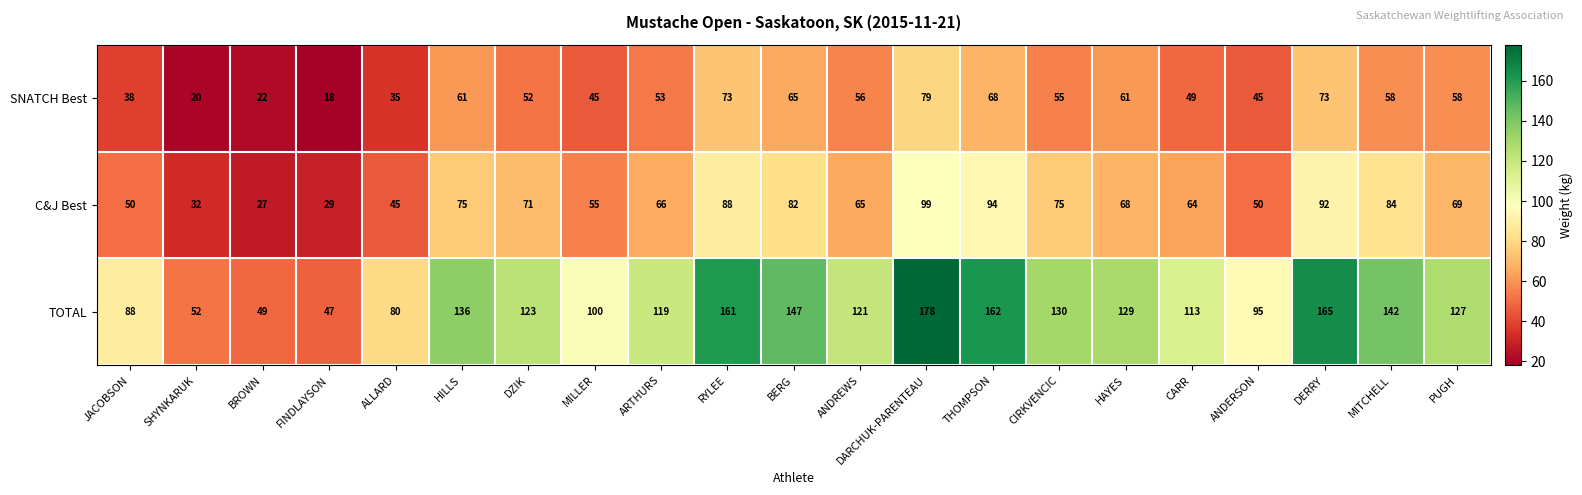

At how many categories does at least one series exceed 145?

5